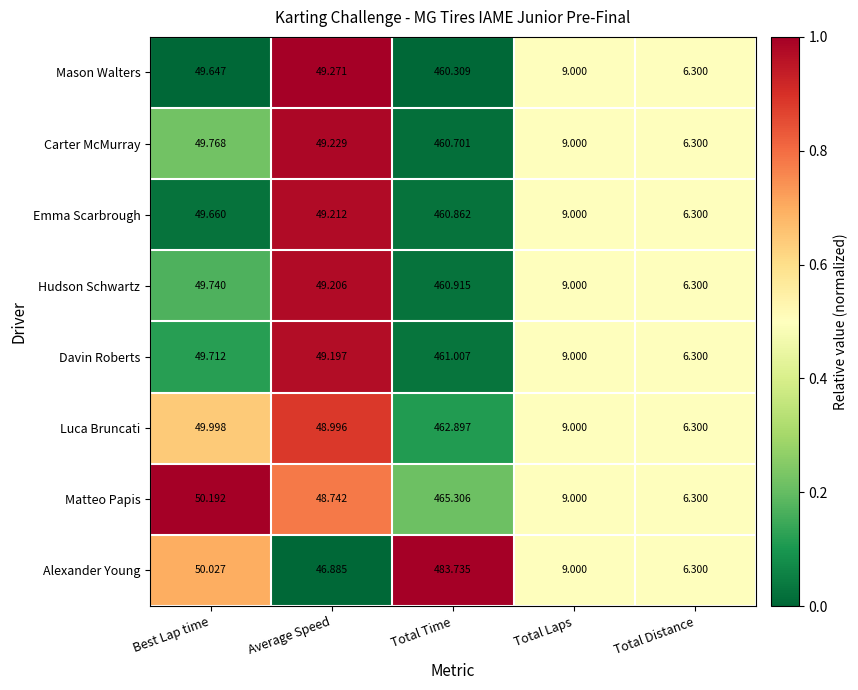

Where is Davin Roberts nearest to the value 233?

Best Lap time